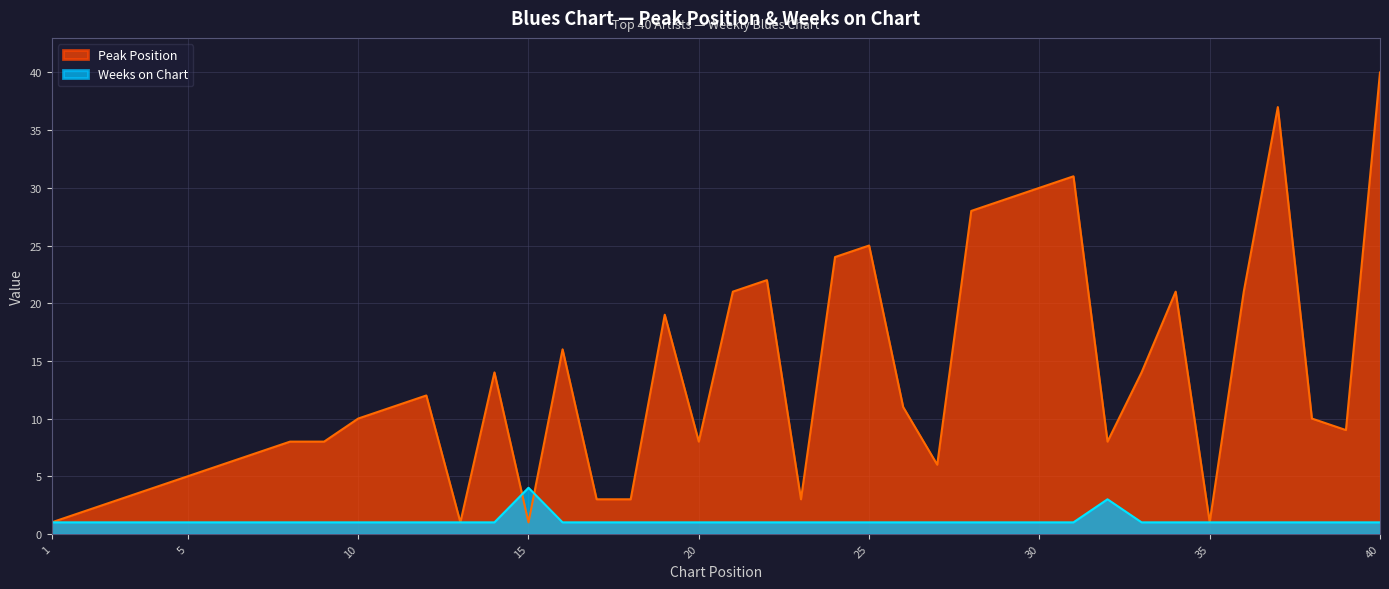

True or false: Weeks on Chart has more than 2 points higher than both neighbors.

False